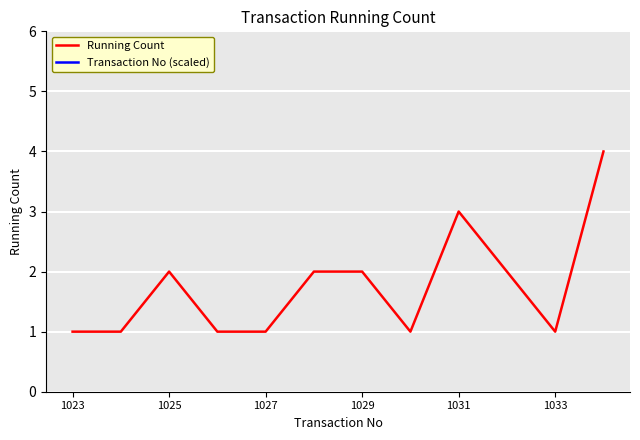

Is it true that Running Count equals 0 at 1029?

False